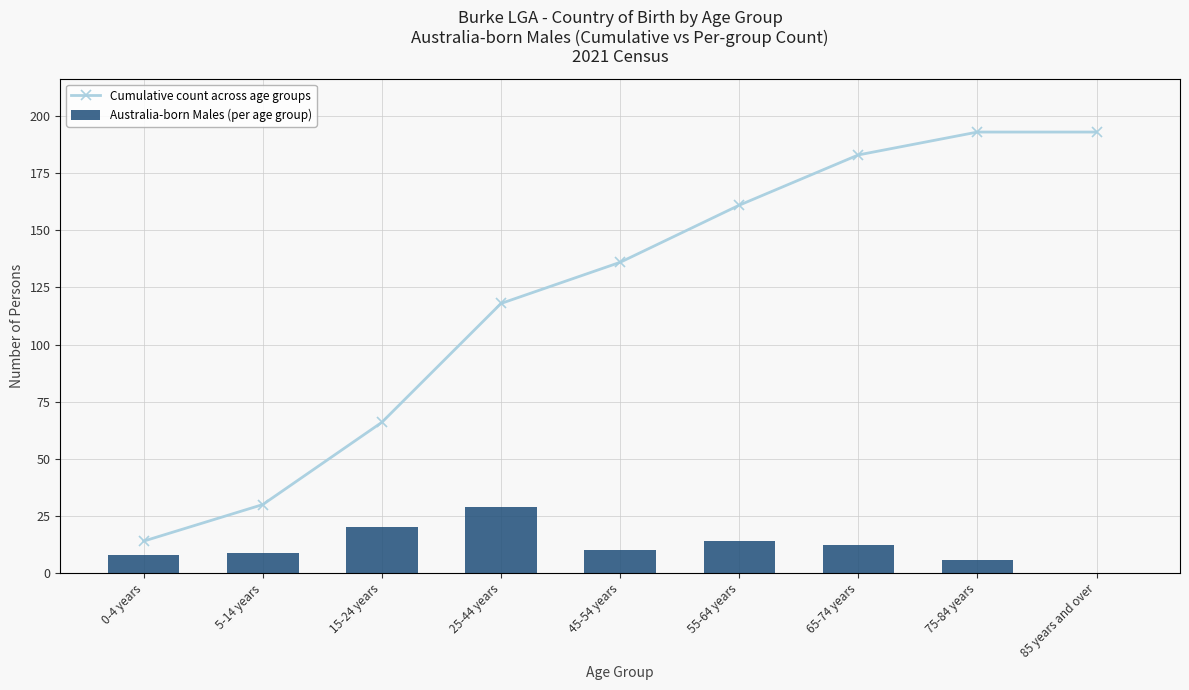

The value of Cumulative count across age groups at 85 years and over is 193.0. True or false?

True